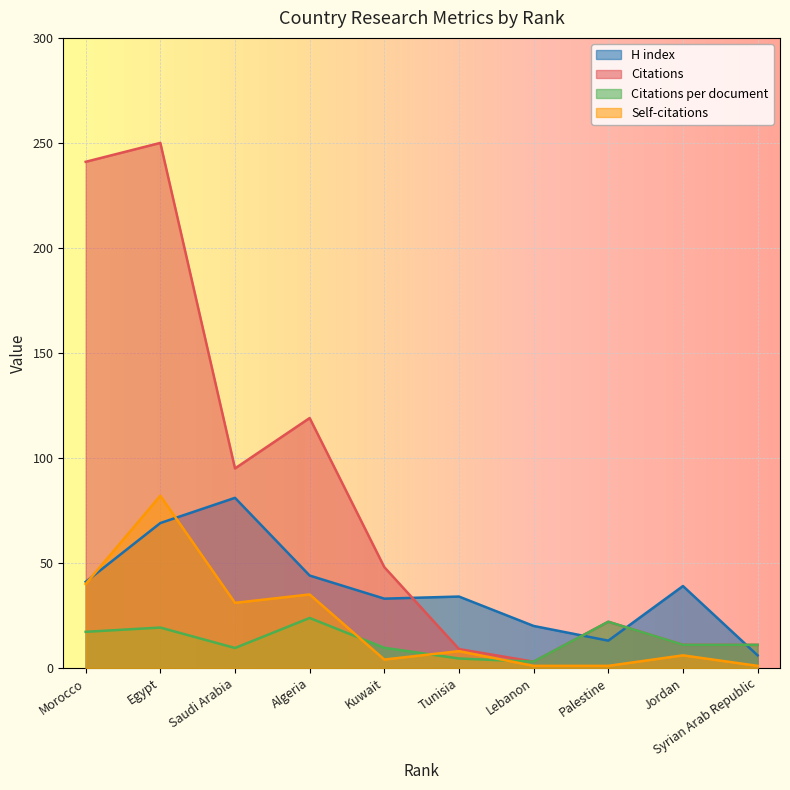

In Citations per document, how many points are lower than both neighbors (excluding endpoints)?

2